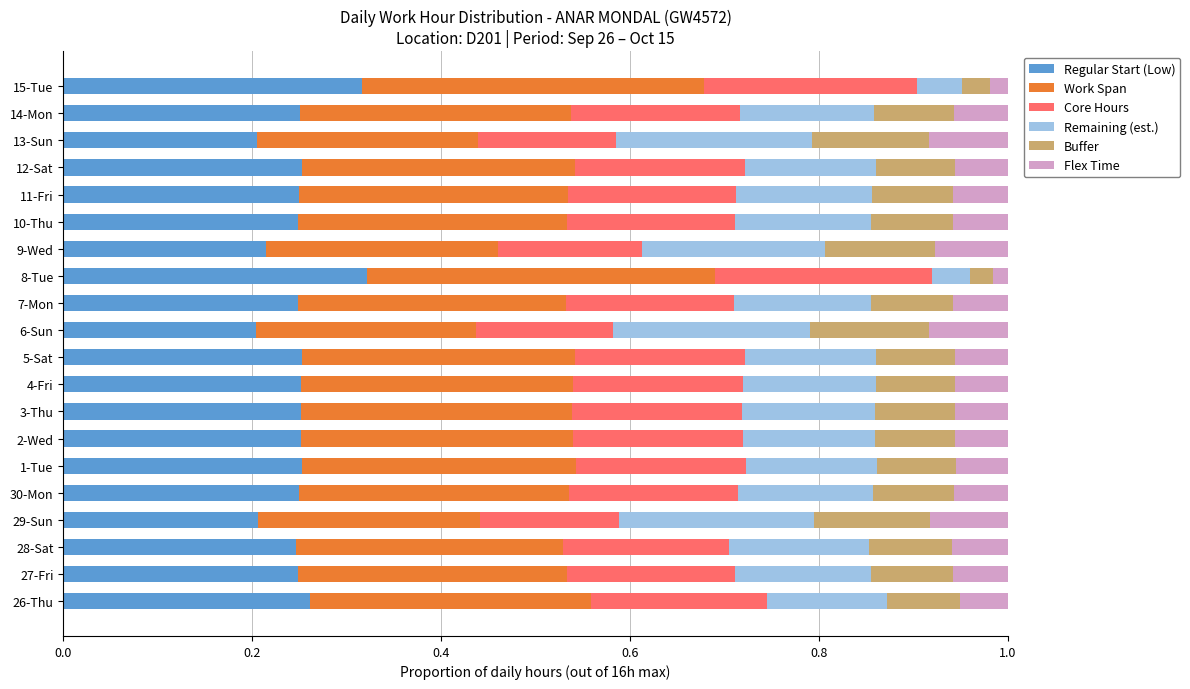

The Regular Start (Low) series shows 0.3 at 30-Mon. True or false?

True